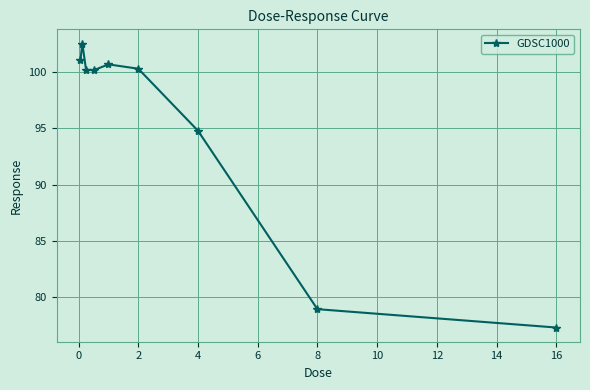

How many values are below 100?

3